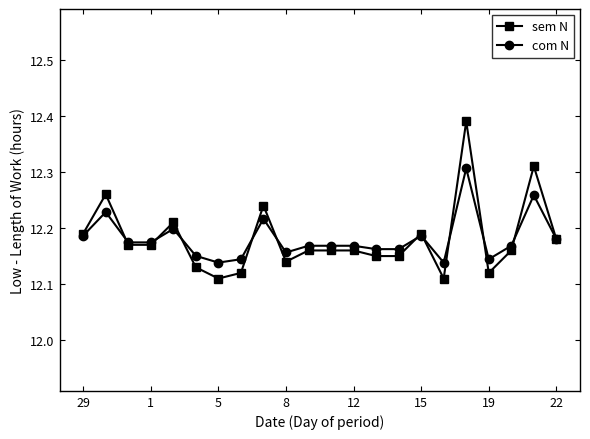

True or false: com N has more than 0 interior local peaks.

True